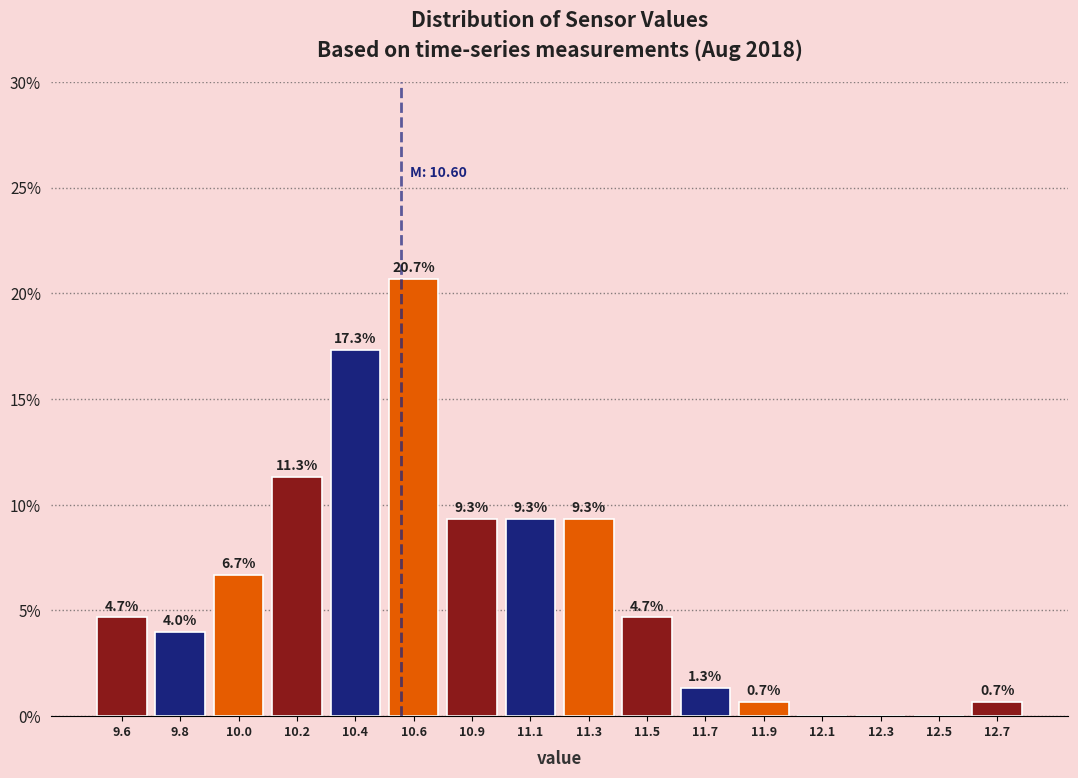

Reading left to right, list all the values displayed in this chart.

9.6=4.7	9.8=4.0	10.0=6.7	10.2=11.3	10.4=17.3	10.6=20.7	10.9=9.3	11.1=9.3	11.3=9.3	11.5=4.7	11.7=1.3	11.9=0.7	12.1=0.0	12.3=0.0	12.5=0.0	12.7=0.7